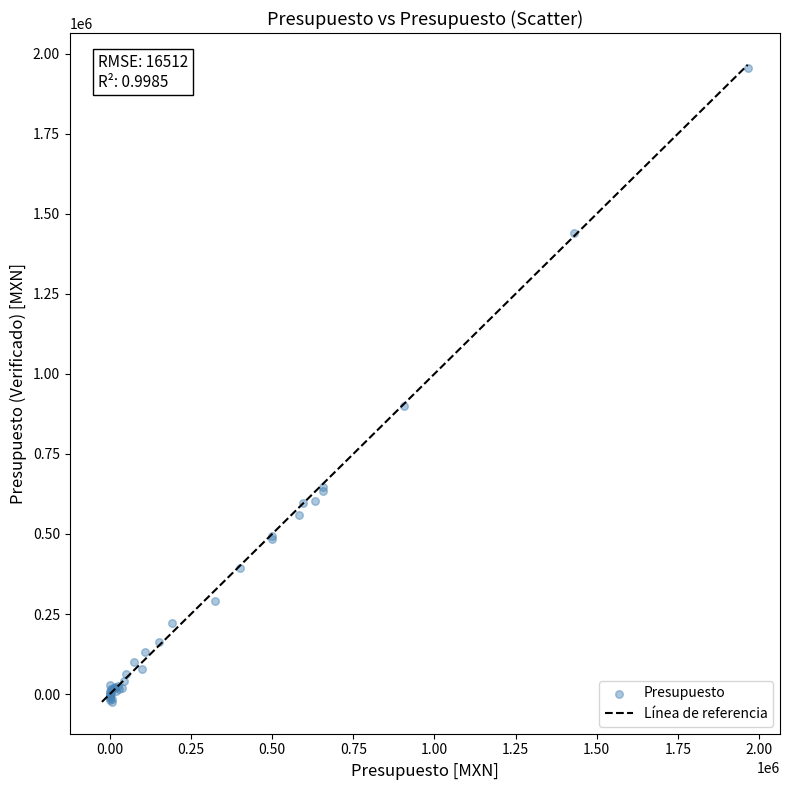

What Y value in the scatter plot is closest to 965489?

899359.4